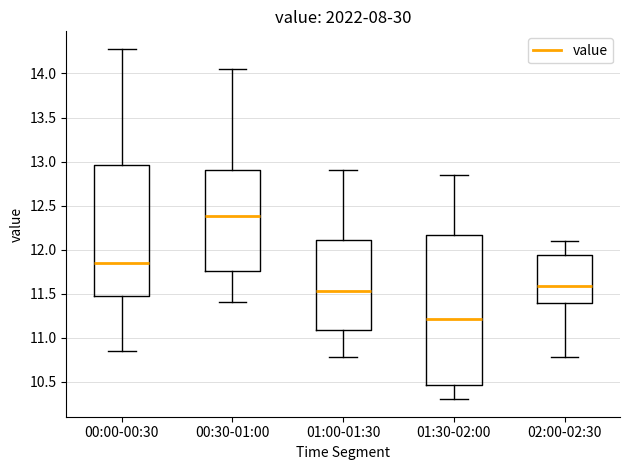

Where is the lower edge of the box for 00:30-01:00 on the y-axis? The values are not printed on the chart, so give them approximately, as read against the axis.

11.75